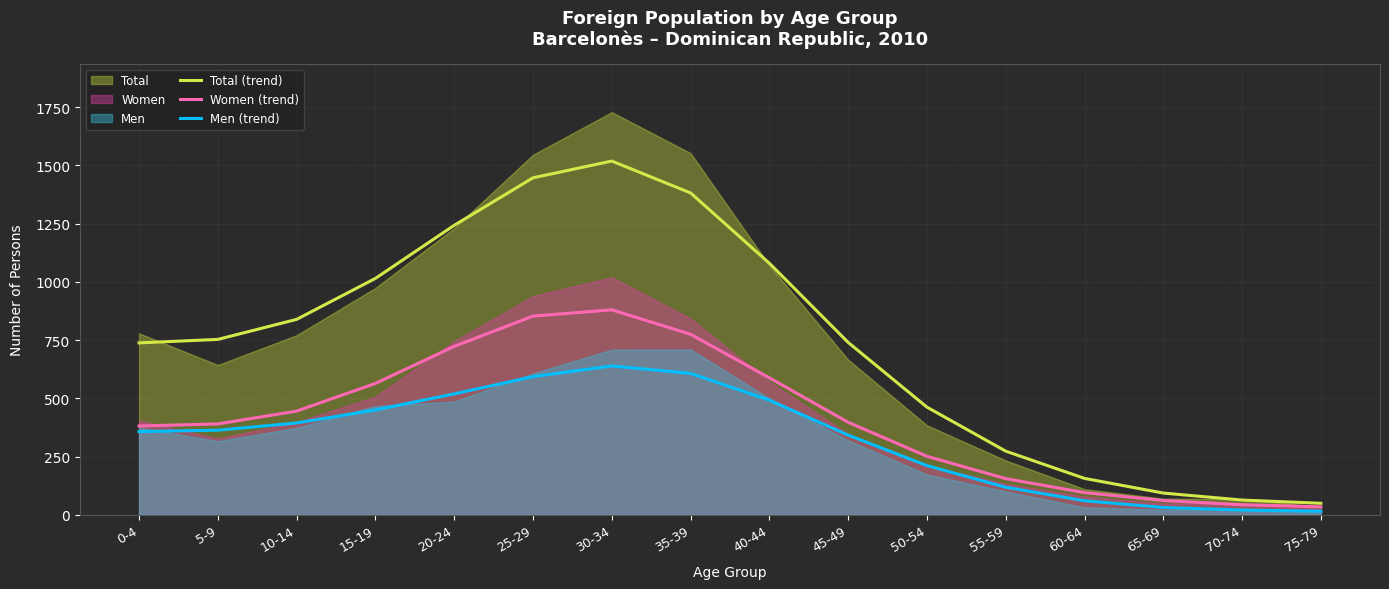

The value of Total (trend) at 35-39 is 741. True or false?

False